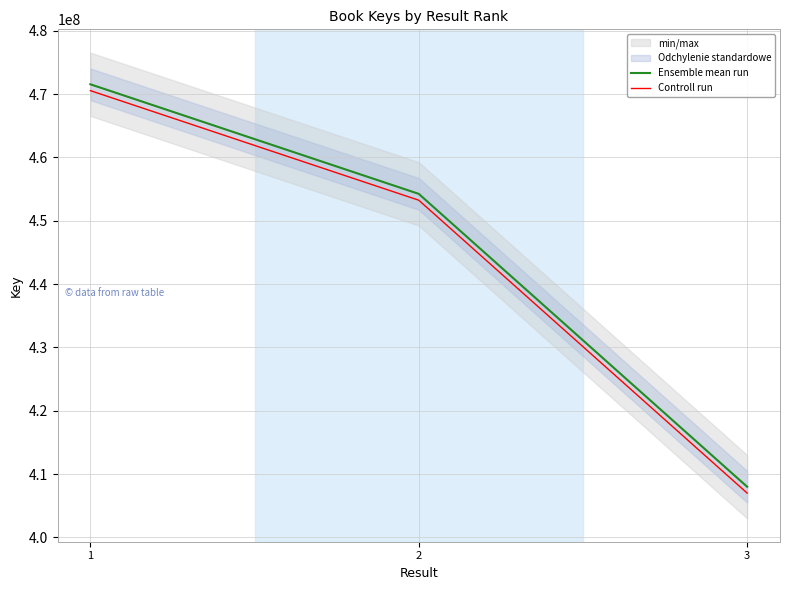

What is the difference between the second highest and minimum values in the Controll run series?

46242416